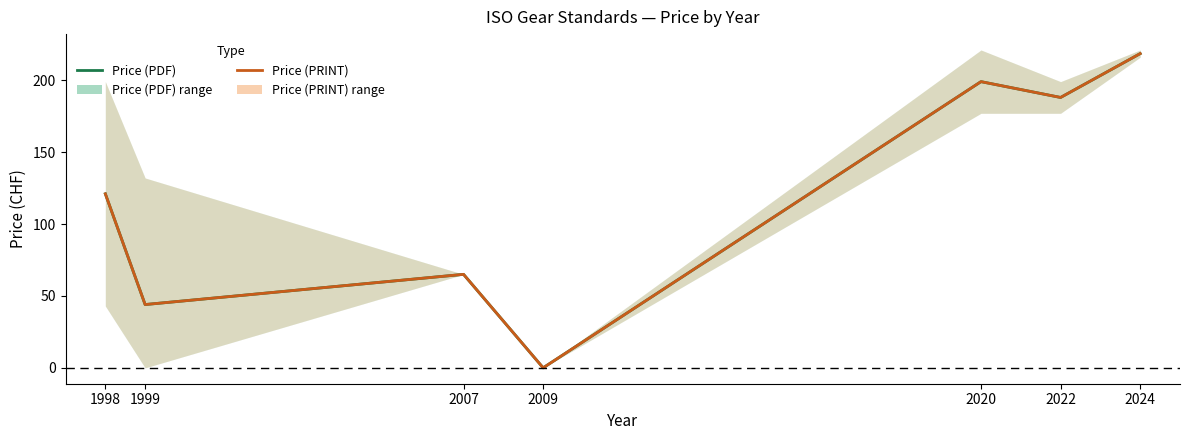

Reading right to left, list all the values displayed in this chart.

Price (PDF): 2024=218.5	2022=188.0	2020=199.0	2009=0.0	2007=65.0	1999=44.0	1998=121.0
Price (PRINT): 2024=218.5	2022=188.0	2020=199.0	2009=0.0	2007=65.0	1999=44.0	1998=121.0